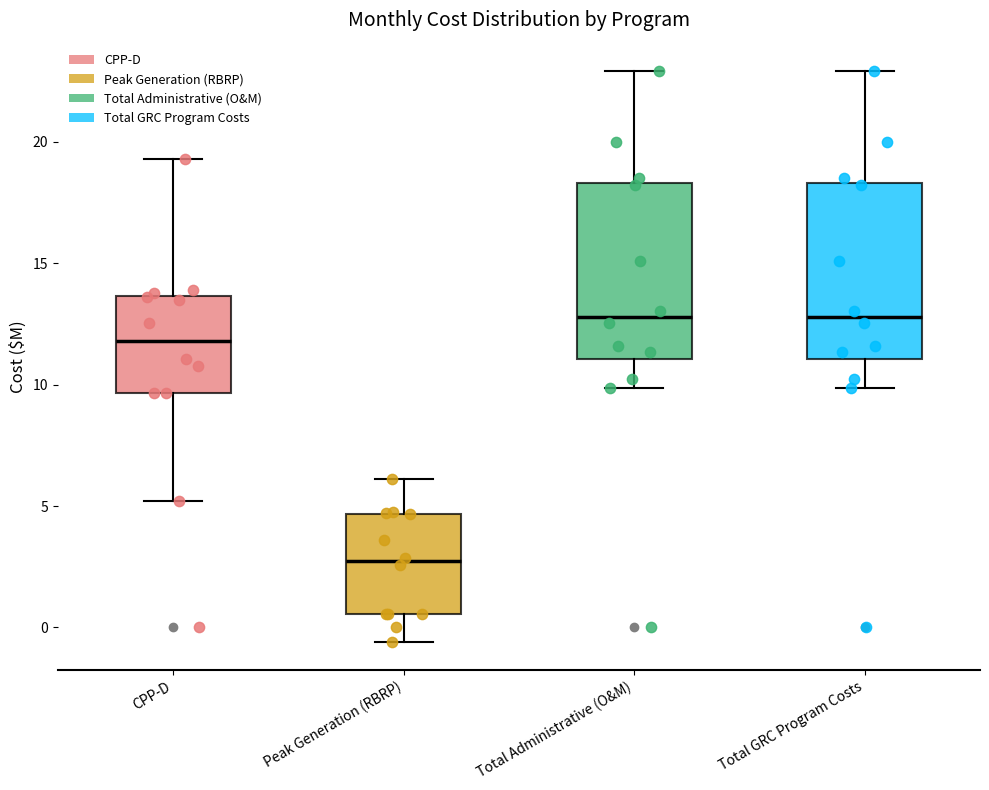

Which box has the lowest median line?

Peak Generation (RBRP)